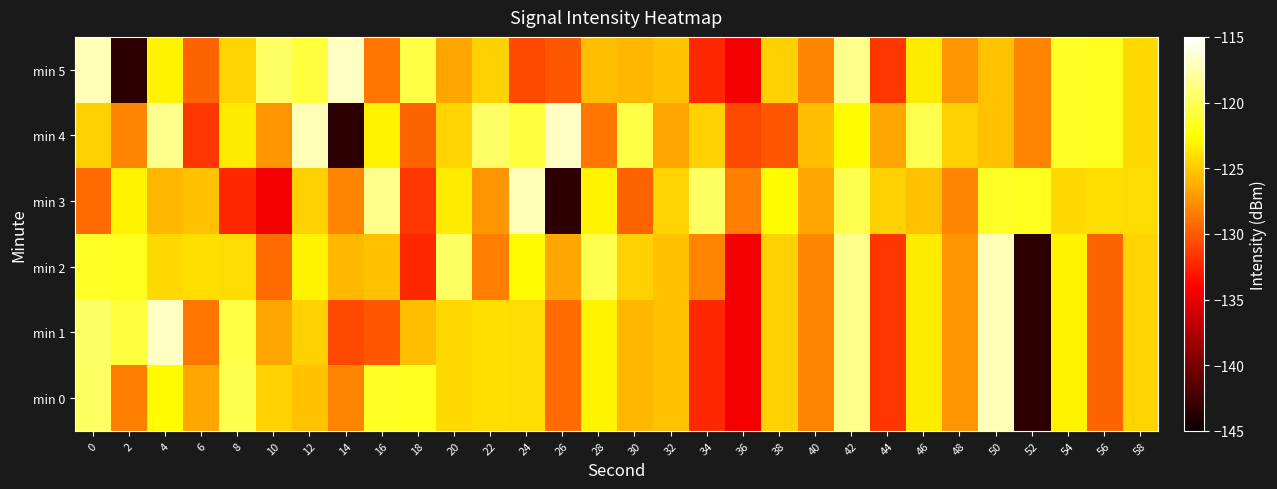

Rank the series at 20 from highest to lowest value.

min 2, min 3, min 0, min 1, min 4, min 5